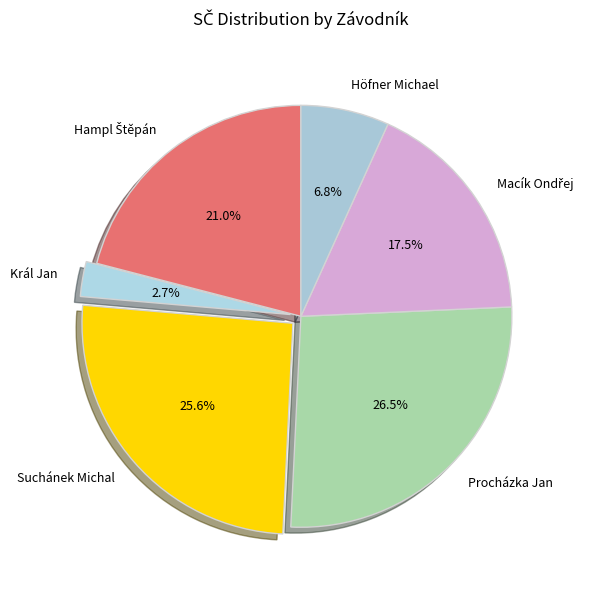

Does Höfner Michael account for over 50% of the chart?

No